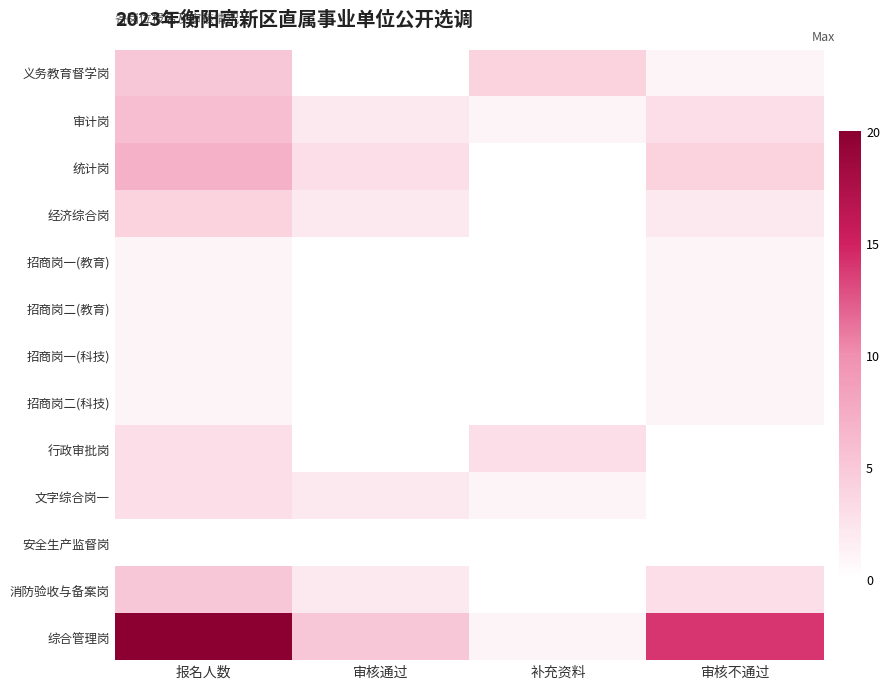

Which category has the lowest value across all series?

审核通过